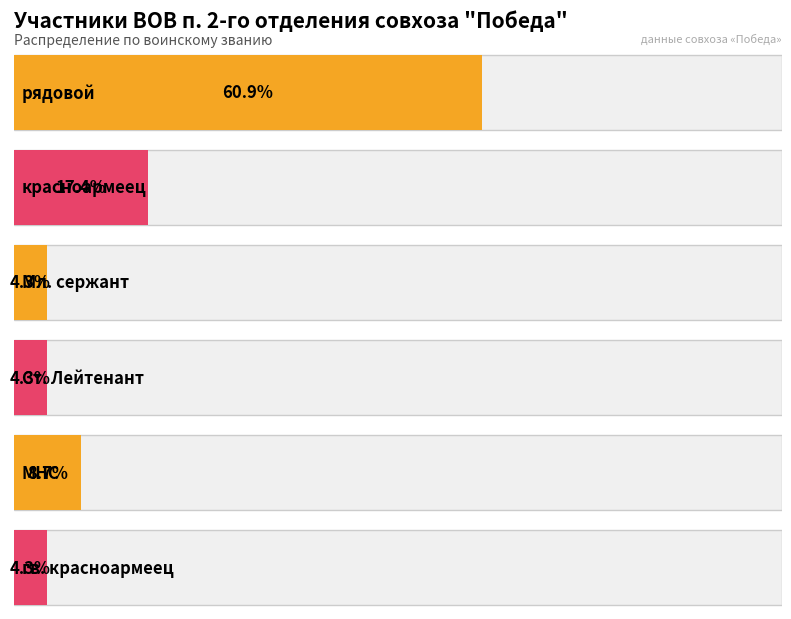

At which label does the data first exceed 2?

рядовой